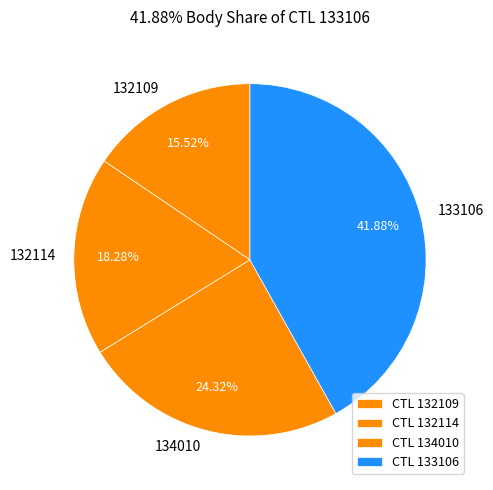

To the nearest percent, what is the combined percentage of 132114 and 134010?

43%